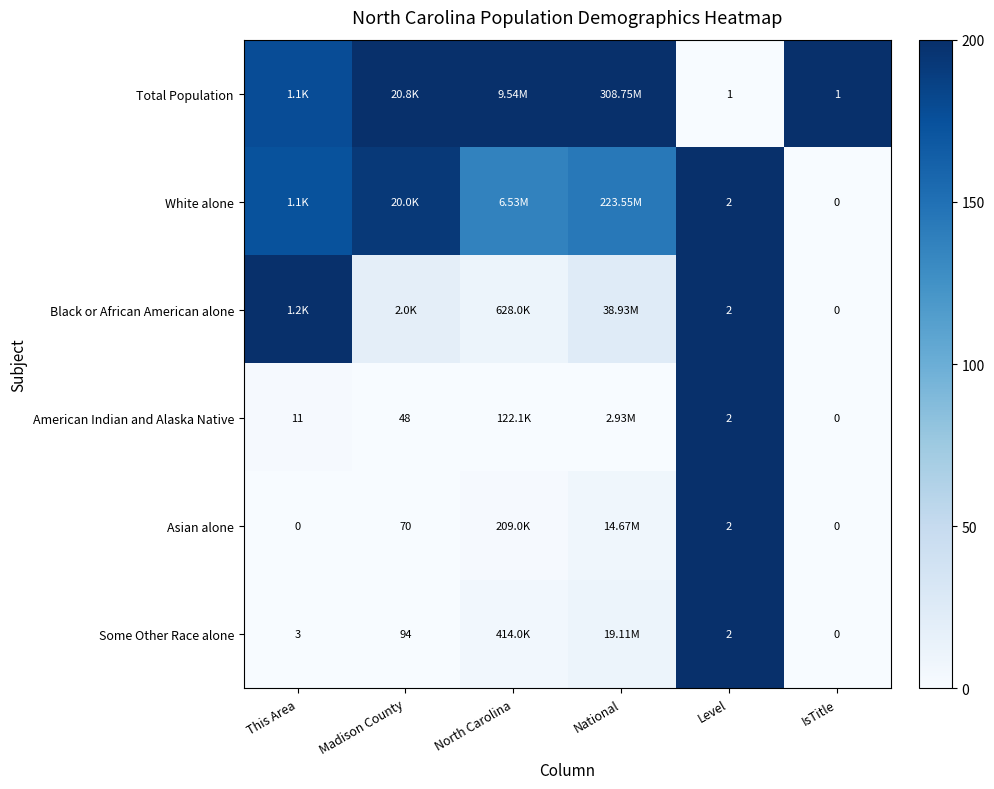

Which series has the largest total across all categories?

Total Population